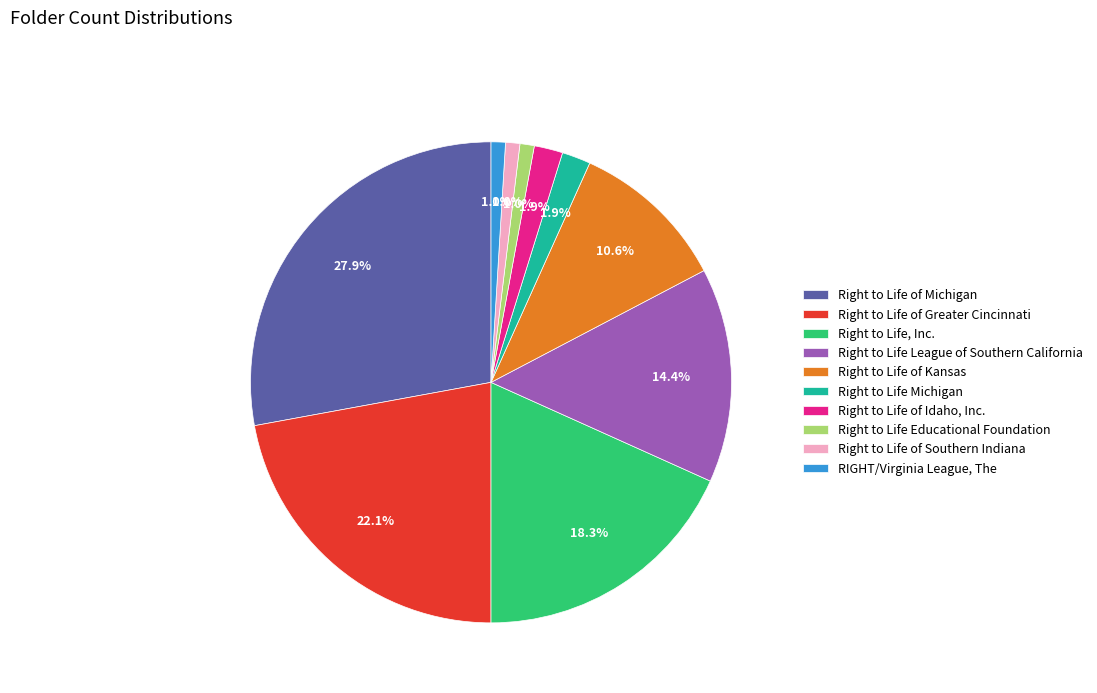

Count the number of slices in the pie.

10